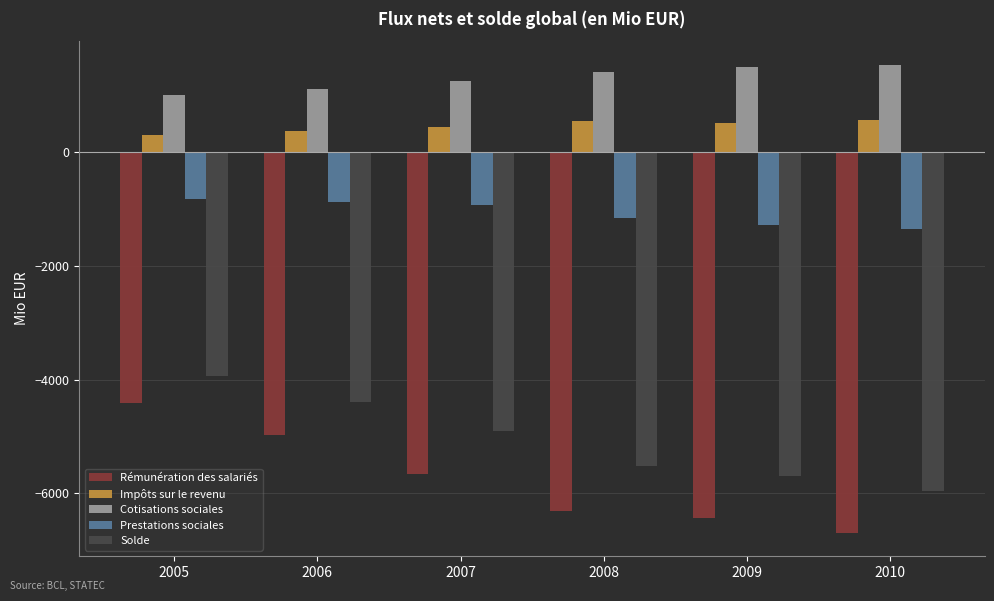

What is the sum of all Prestations sociales values?

-6438.0